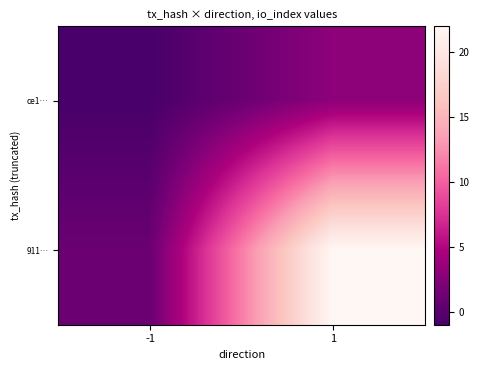

At how many categories does at least one series exceed 0?

2